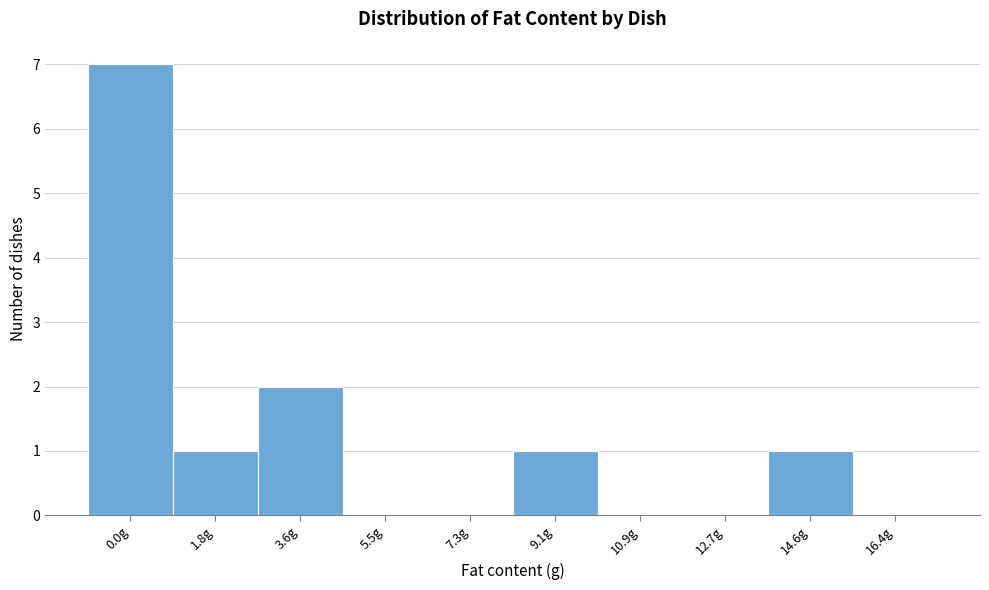

Reading left to right, transcribe all the data shown in this chart.

0.0g=7	1.8g=1	3.6g=2	5.5g=0	7.3g=0	9.1g=1	10.9g=0	12.7g=0	14.6g=1	16.4g=0